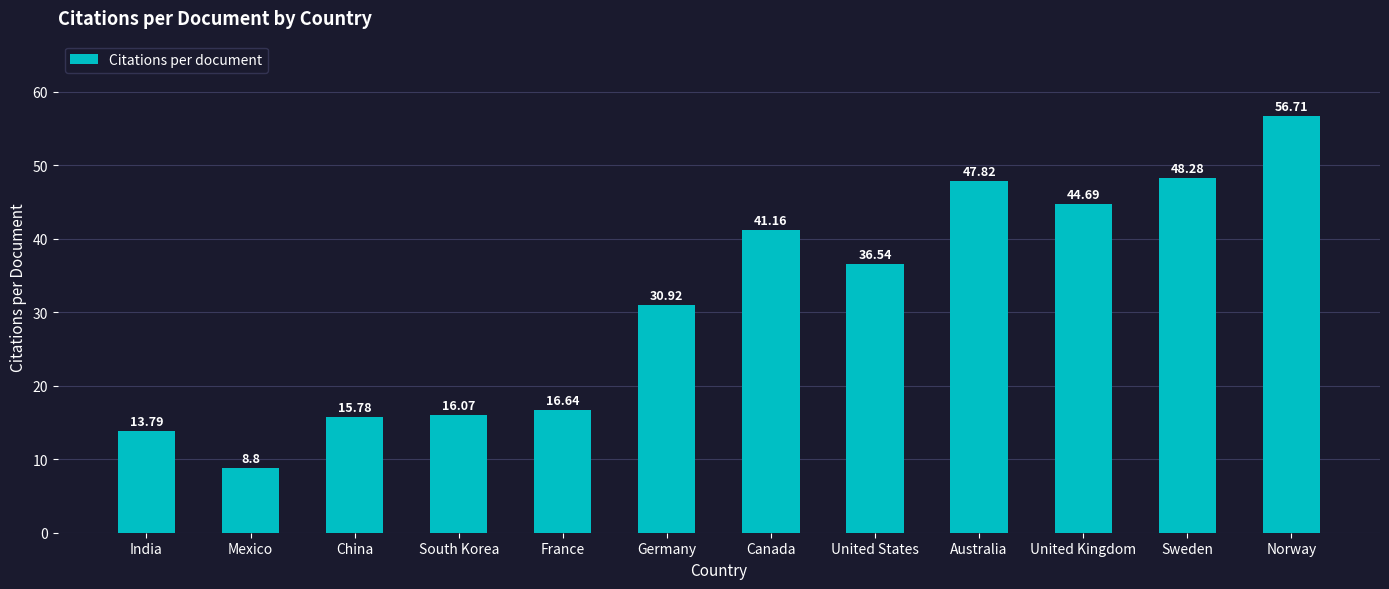

Where does the data first go above 36?

Canada